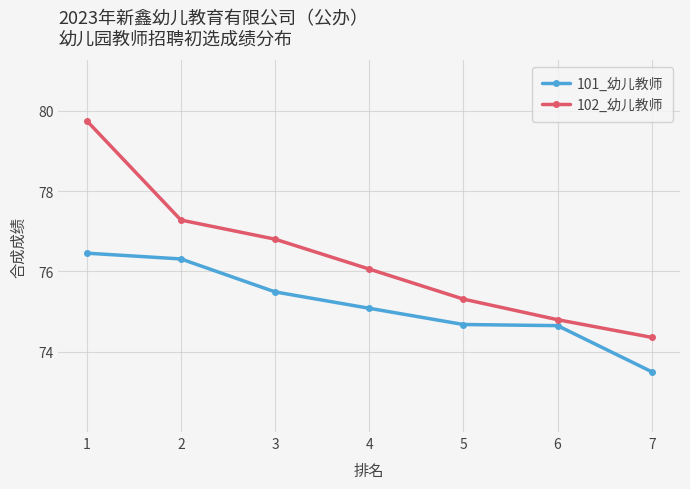

True or false: 101_幼儿教师 has more than 1 interior local peaks.

False